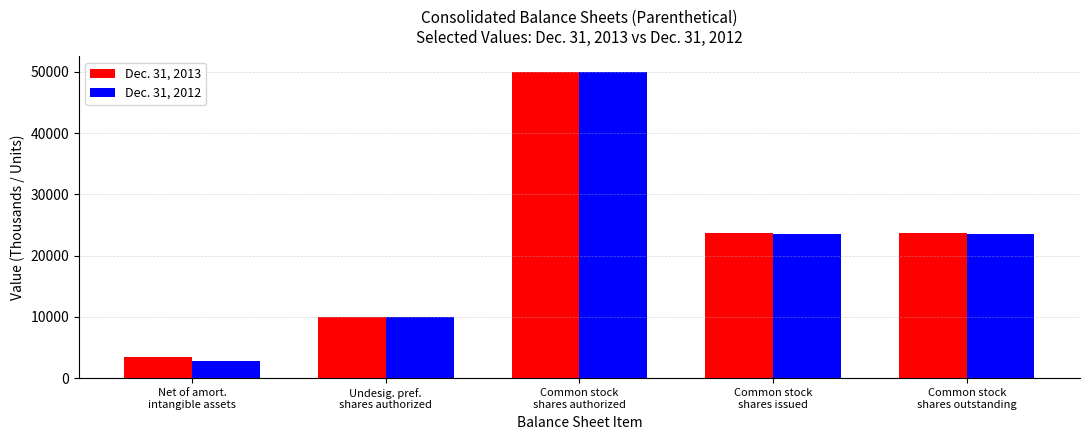

List the series in order of their overall mean, lowest first.

Dec. 31, 2012, Dec. 31, 2013